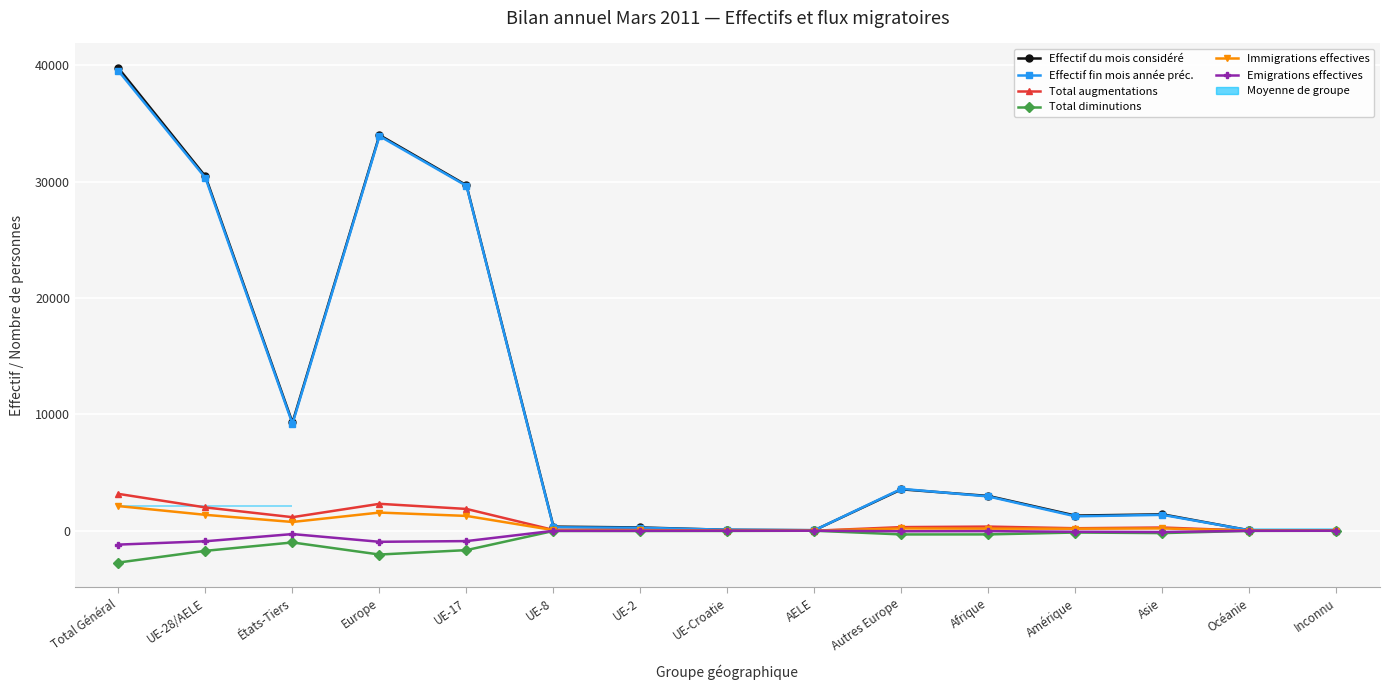

What is the value of the Emigrations effectives point at the 8th from the left?

-1